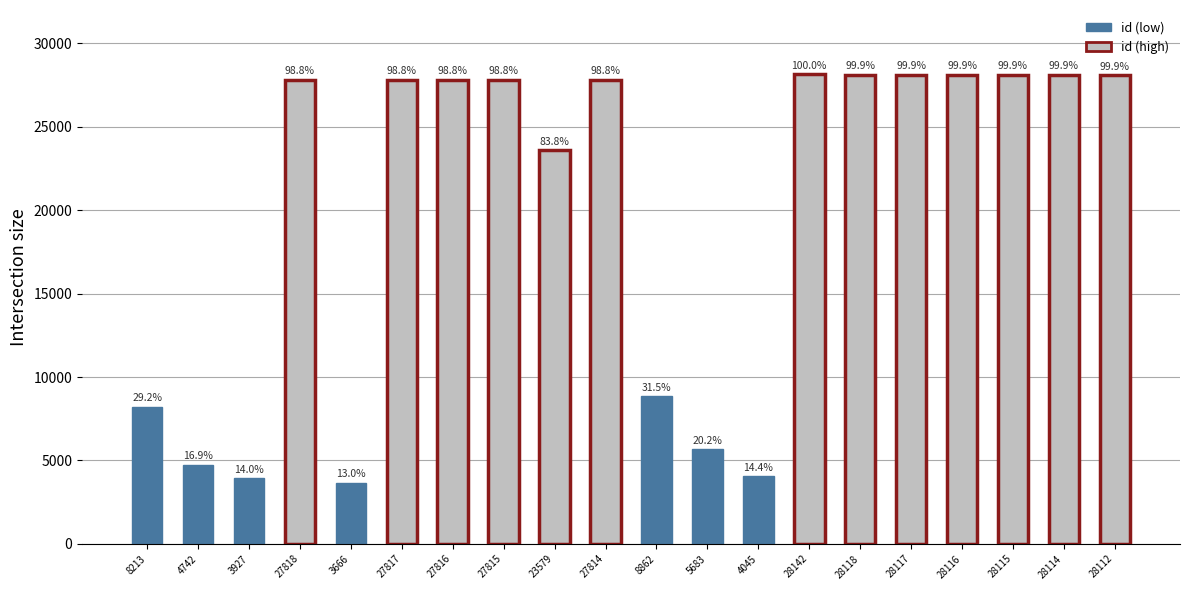

Does the chart contain stacked bars?

No